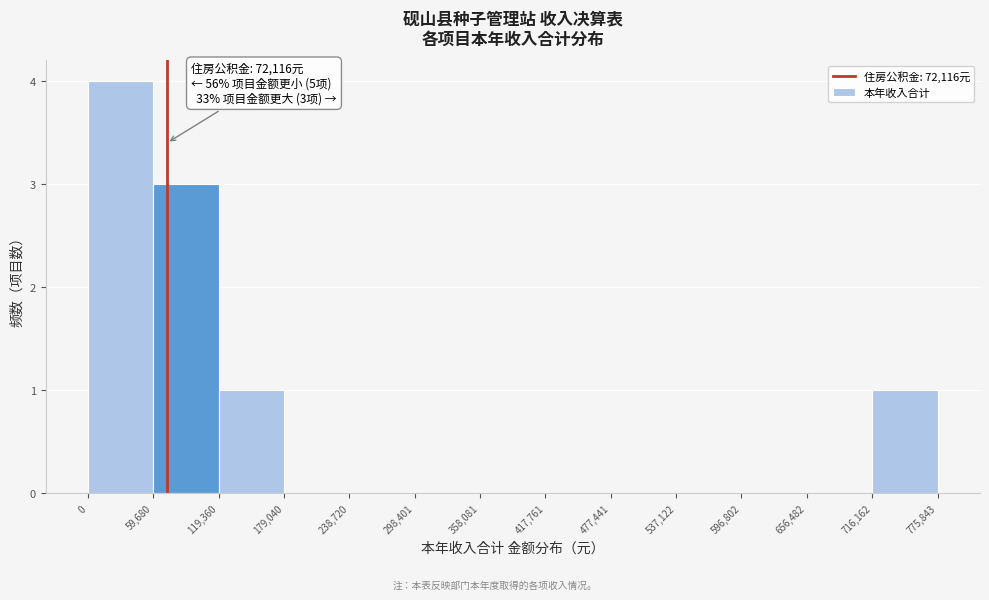

Over which range of the x-axis is the bar tallest?

0 to 59,680